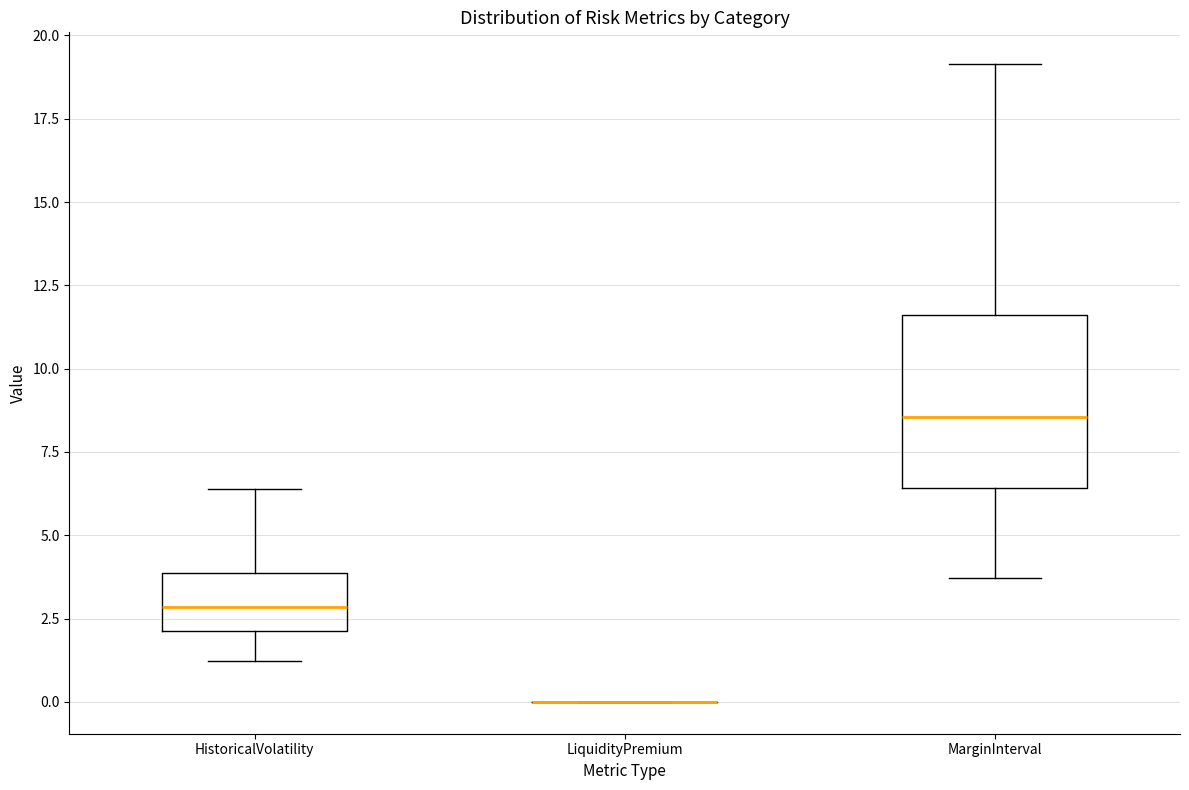

Reading left to right, transcribe this box plot: for each box, give where its median line is, the range the box spans, and where its two whiskers end, as read against the y-axis. The values are not printed on the chart, so give them approximately, as read against the axis.

HistoricalVolatility: median 3.0, box 2.0 to 4.0, whiskers 1.0 to 6.5
LiquidityPremium: box collapsed to a line at 0.0, whiskers 0.0 to 0.0
MarginInterval: median 8.5, box 6.5 to 11.5, whiskers 3.5 to 19.0